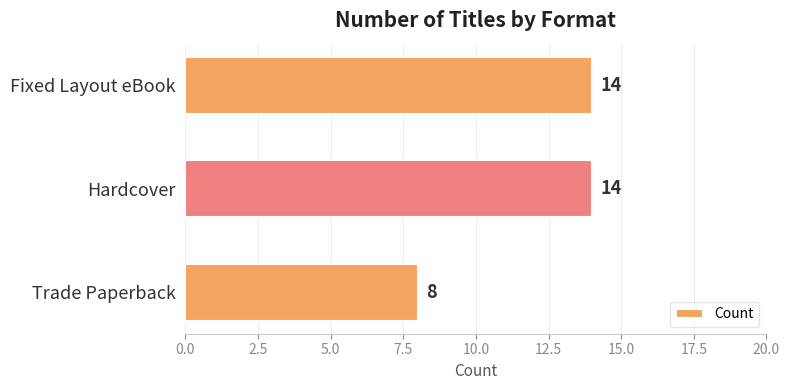

Are the bars grouped side by side (vs. stacked)?

No